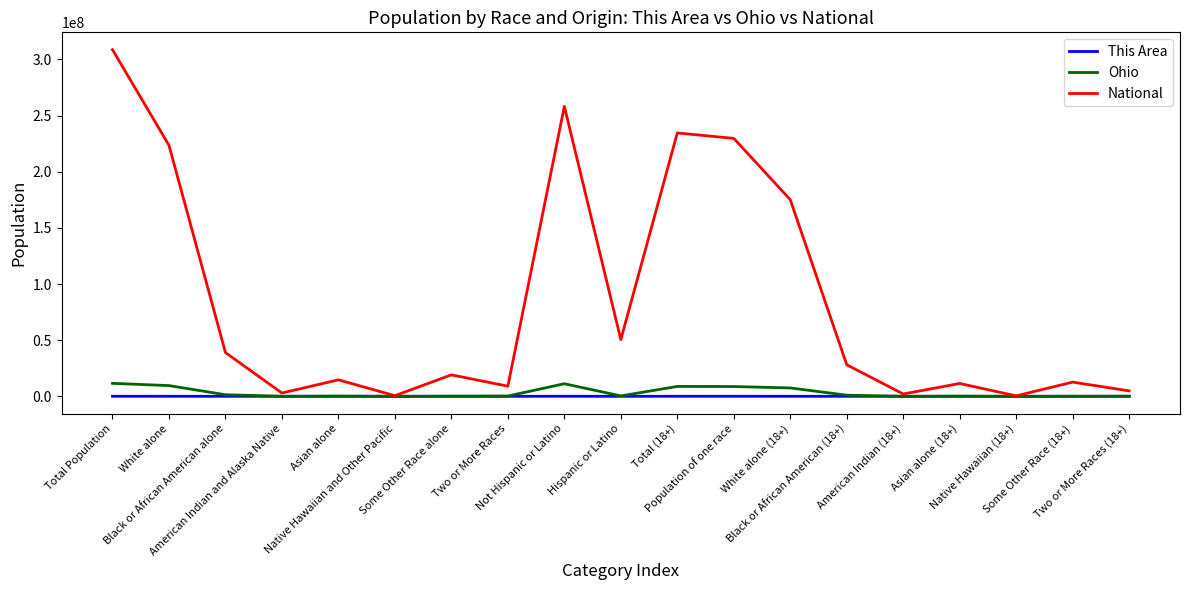

How many distinct data groups are displayed?

3